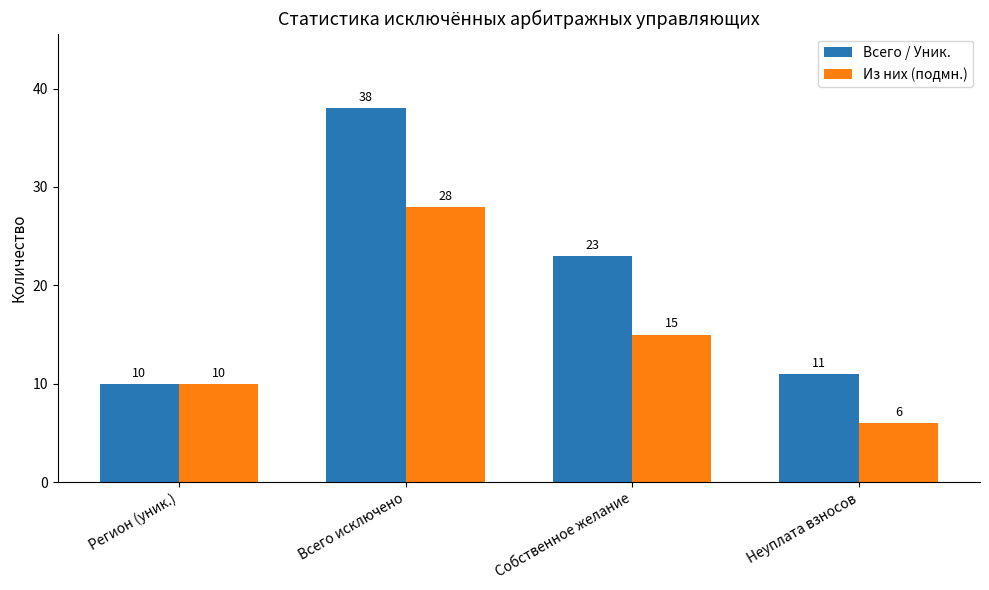

What is the label of the 1st bar from the right?

Неуплата взносов